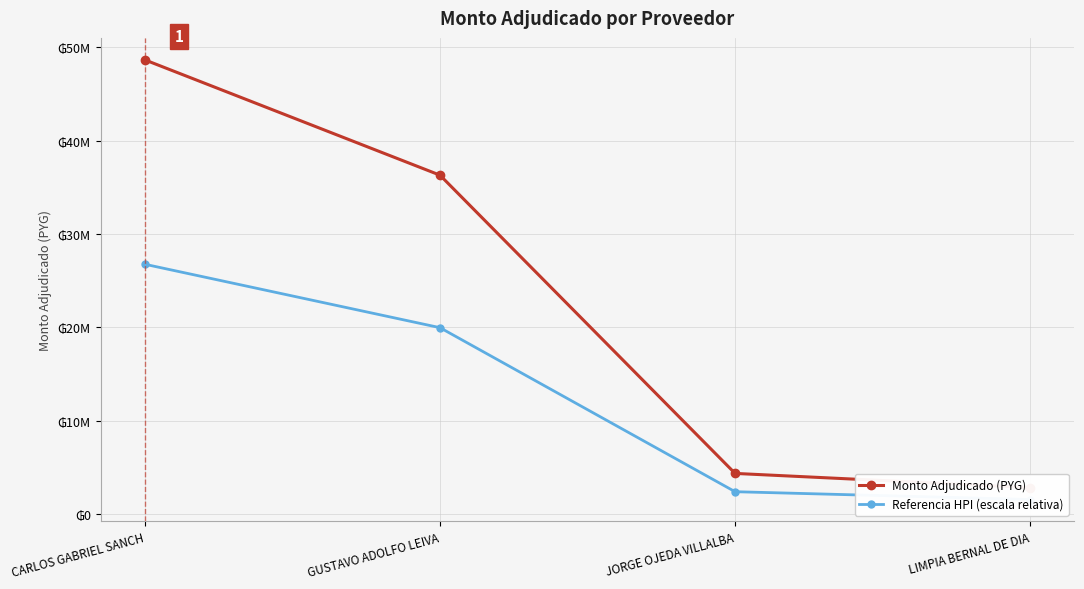

Between JORGE OJEDA VILLALBA and CARLOS GABRIEL SANCH, which is larger?

CARLOS GABRIEL SANCH